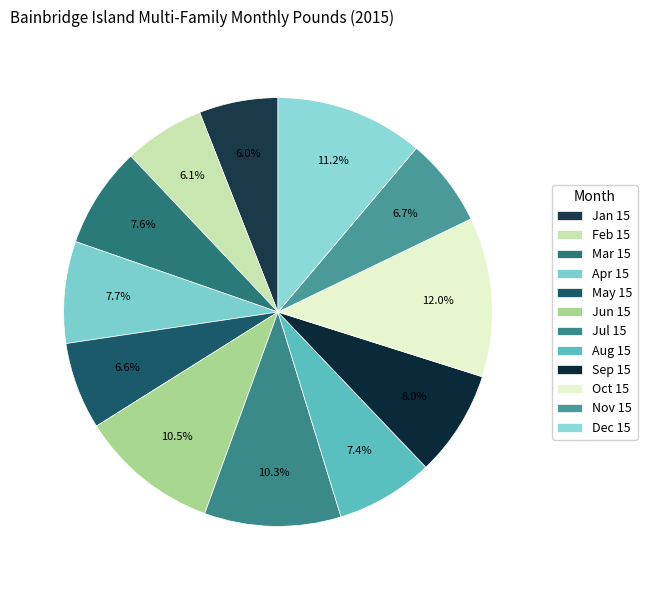

Do Feb 15 and Jul 15 together represent more than half of the pie?

No